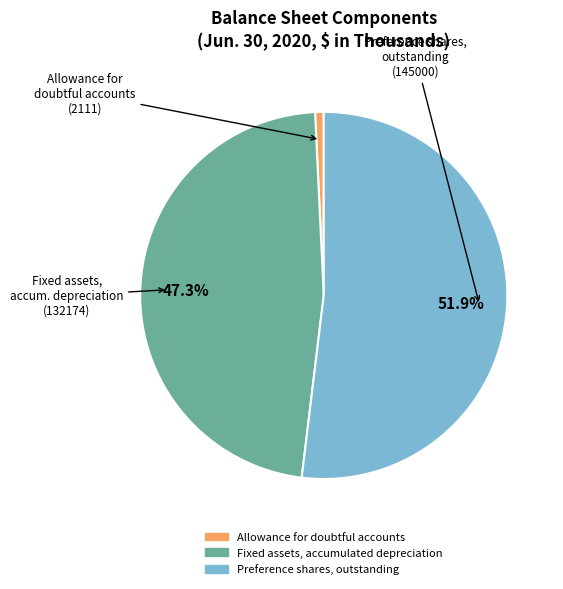

To the nearest percent, what percentage of the pie is Preference shares, outstanding?

52%